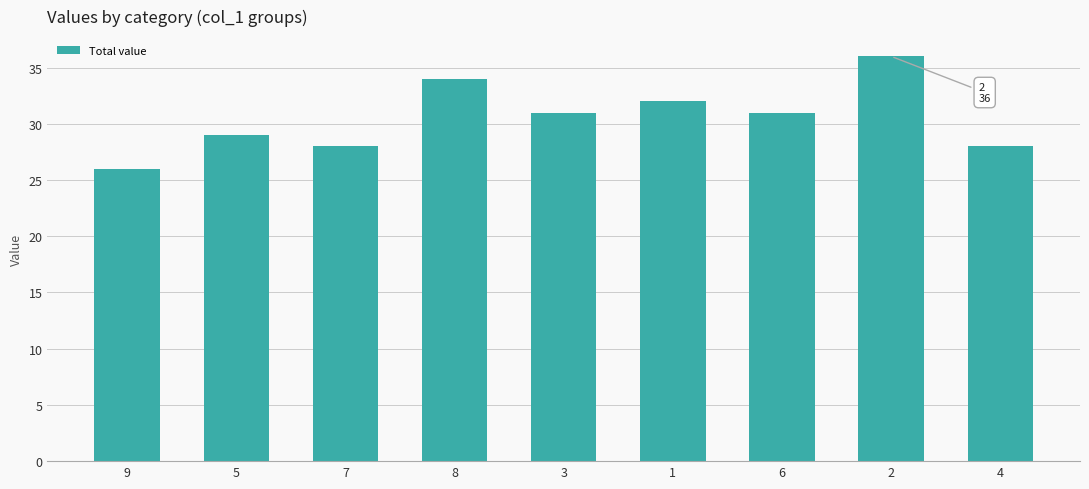

Which label corresponds to the largest value in the chart?

2